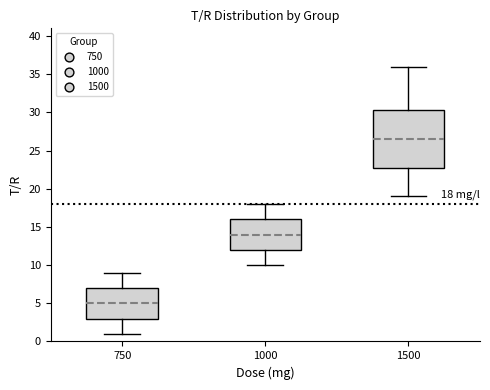

Which box is the tallest, from its lower edge to its upper edge?

1500